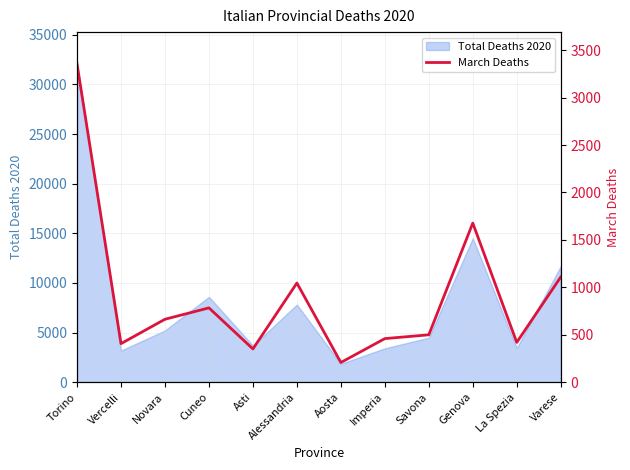

What is the sum of the values at Cuneo and Asti?

1133